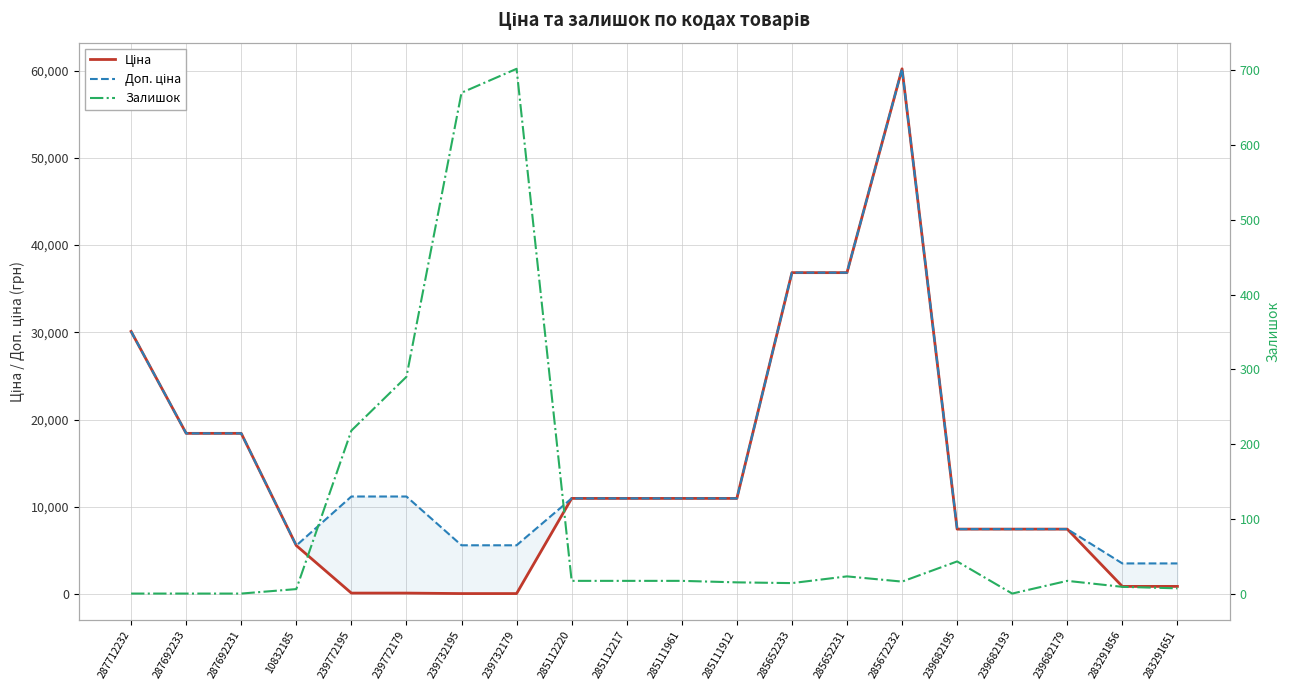

Read the Залишок value at 285652233.

14.0